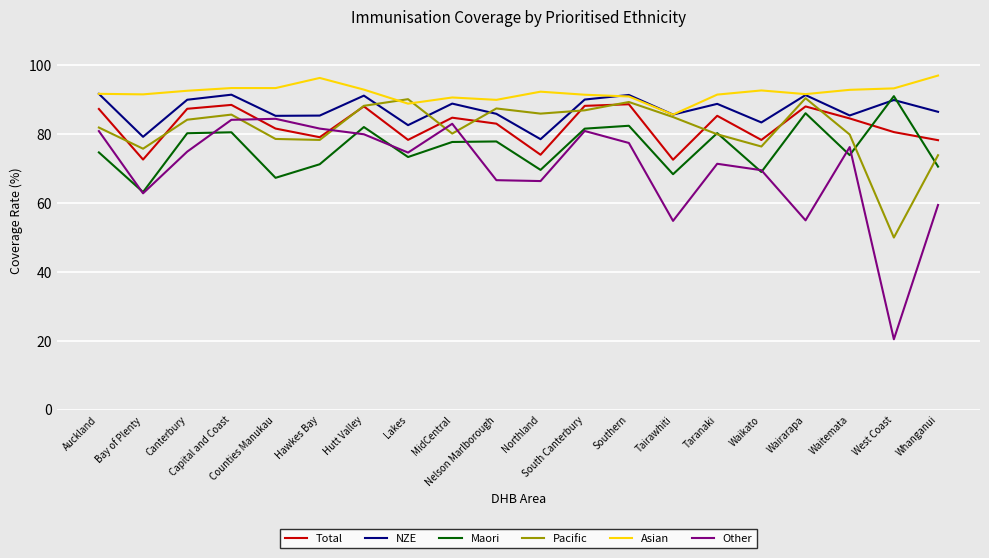

What is the maximum value shown in the chart?

97.1